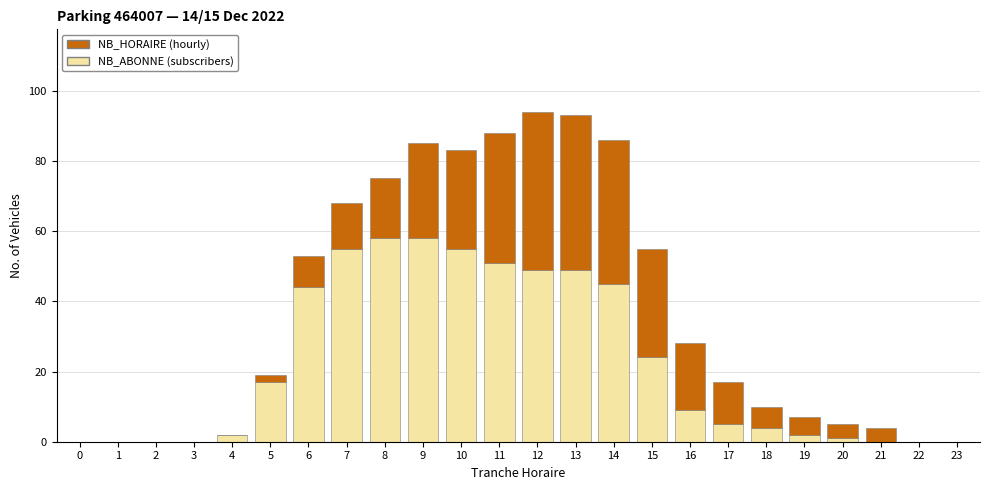

What is the maximum value for NB_ABONNE (subscribers)?

58